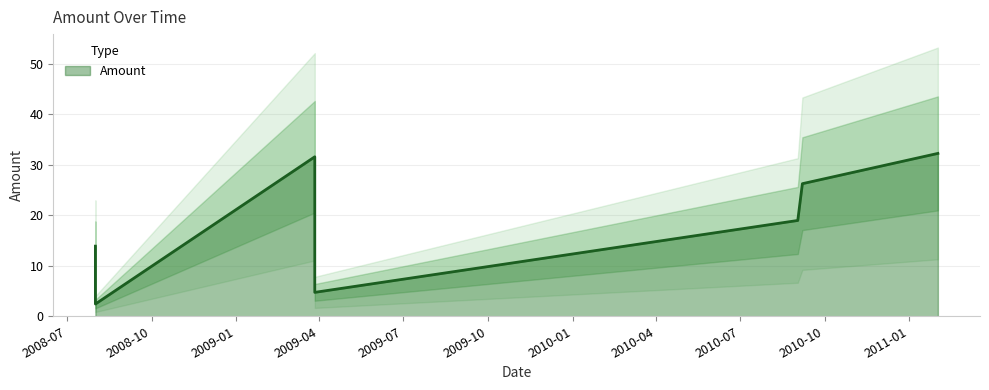

How many categories are shown in the chart?

7